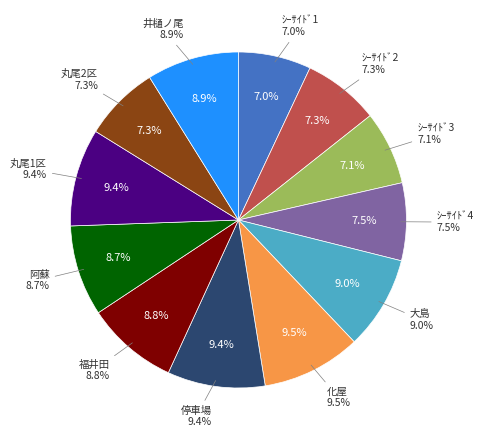

What percentage do 福井田 and 化屋 together represent?

18.4%